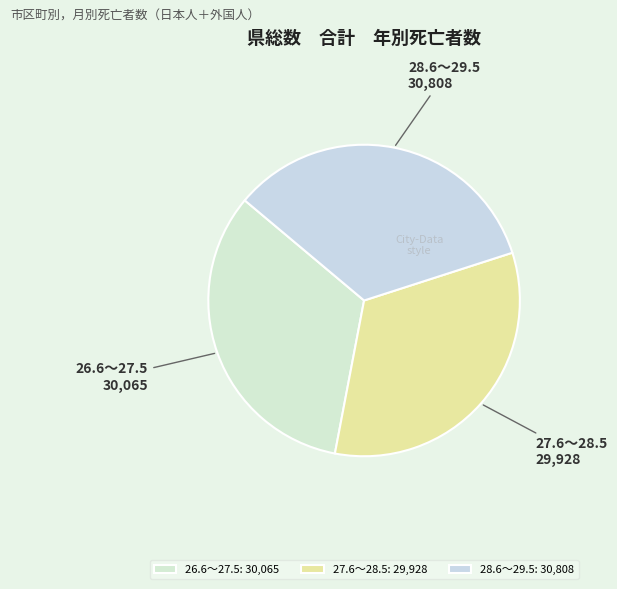

Is the sum of 27.6～28.5 and 26.6～27.5 greater than half?

Yes